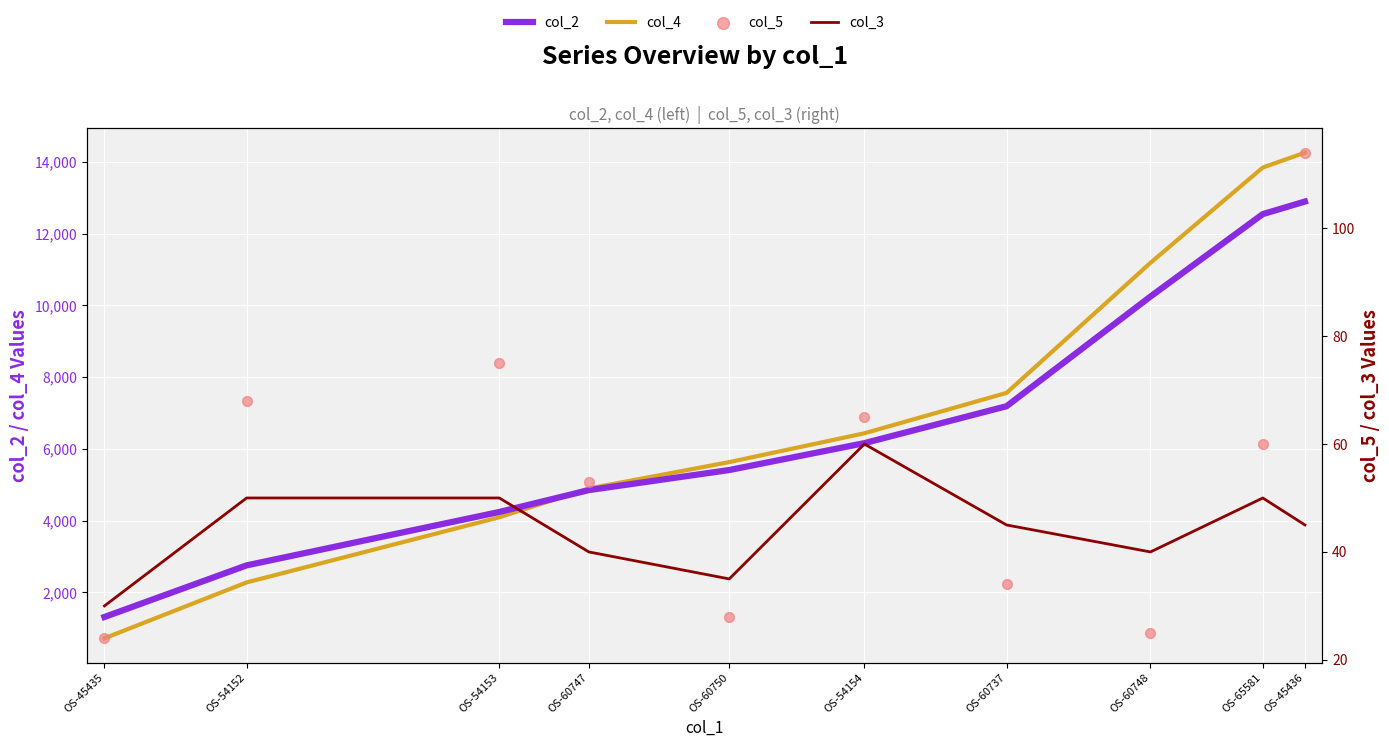

Is the value of col_3 at OS-60748 greater than the value of col_5 at OS-54154?

No